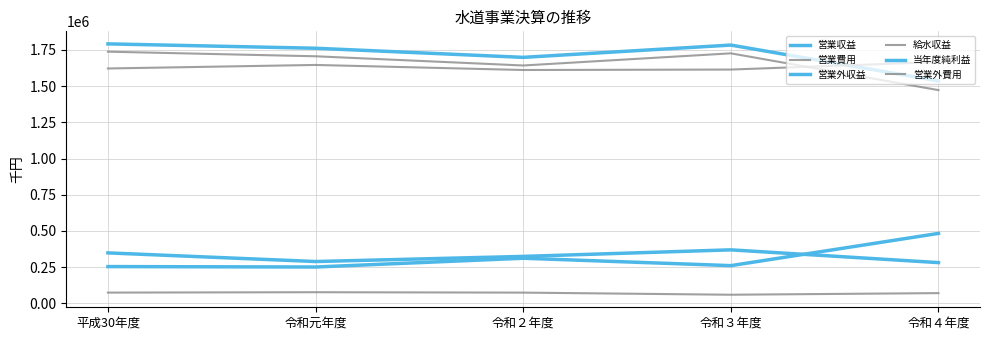

How many interior local valleys does the 給水収益 series have?

1